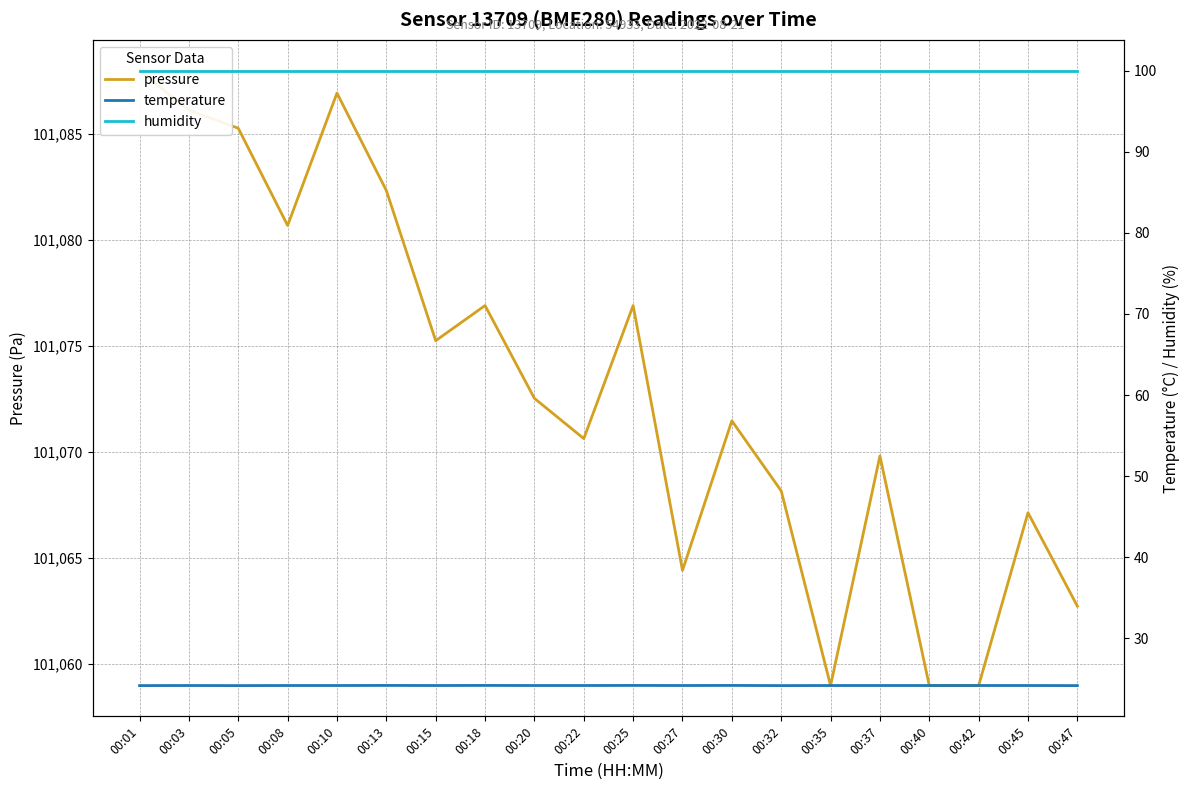

Reading right to left, transcribe all the data shown in this chart.

pressure: 00:47=101062.7	00:45=101067.1	00:42=101059.0	00:40=101059.0	00:37=101069.8	00:35=101059.0	00:32=101068.2	00:30=101071.5	00:27=101064.4	00:25=101076.9	00:22=101070.6	00:20=101072.5	00:18=101076.9	00:15=101075.2	00:13=101082.3	00:10=101086.9	00:08=101080.7	00:05=101085.3	00:03=101086.1	00:01=101088.0
temperature: 00:47=24.2	00:45=24.2	00:42=24.2	00:40=24.2	00:37=24.2	00:35=24.2	00:32=24.2	00:30=24.2	00:27=24.2	00:25=24.2	00:22=24.2	00:20=24.2	00:18=24.2	00:15=24.2	00:13=24.2	00:10=24.2	00:08=24.2	00:05=24.2	00:03=24.2	00:01=24.2
humidity: 00:47=100.0	00:45=100.0	00:42=100.0	00:40=100.0	00:37=100.0	00:35=100.0	00:32=100.0	00:30=100.0	00:27=100.0	00:25=100.0	00:22=100.0	00:20=100.0	00:18=100.0	00:15=100.0	00:13=100.0	00:10=100.0	00:08=100.0	00:05=100.0	00:03=100.0	00:01=100.0